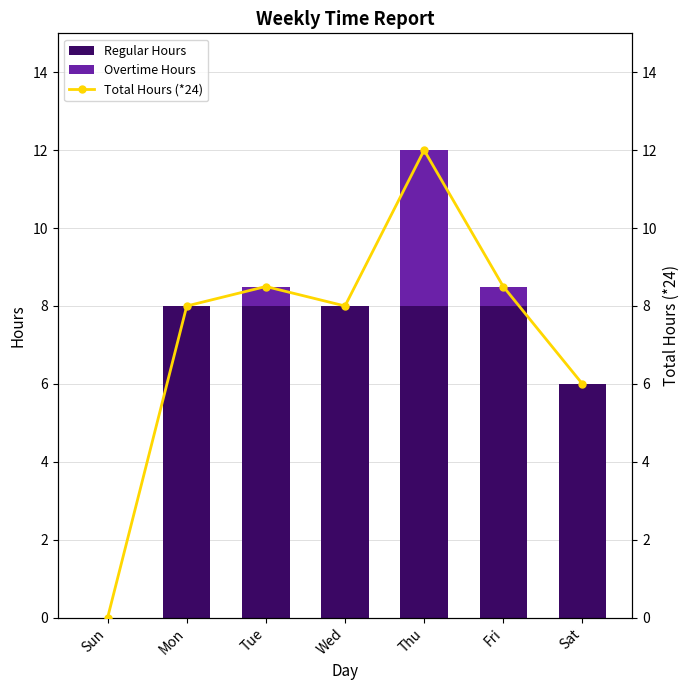

Reading left to right, what are all the values shown in this chart?

Regular Hours: 0.0	8.0	8.0	8.0	8.0	8.0	6.0
Overtime Hours: 0.0	0.0	0.5	0.0	4.0	0.5	0.0
Total Hours (*24): 0.0	8.0	8.5	8.0	12.0	8.5	6.0